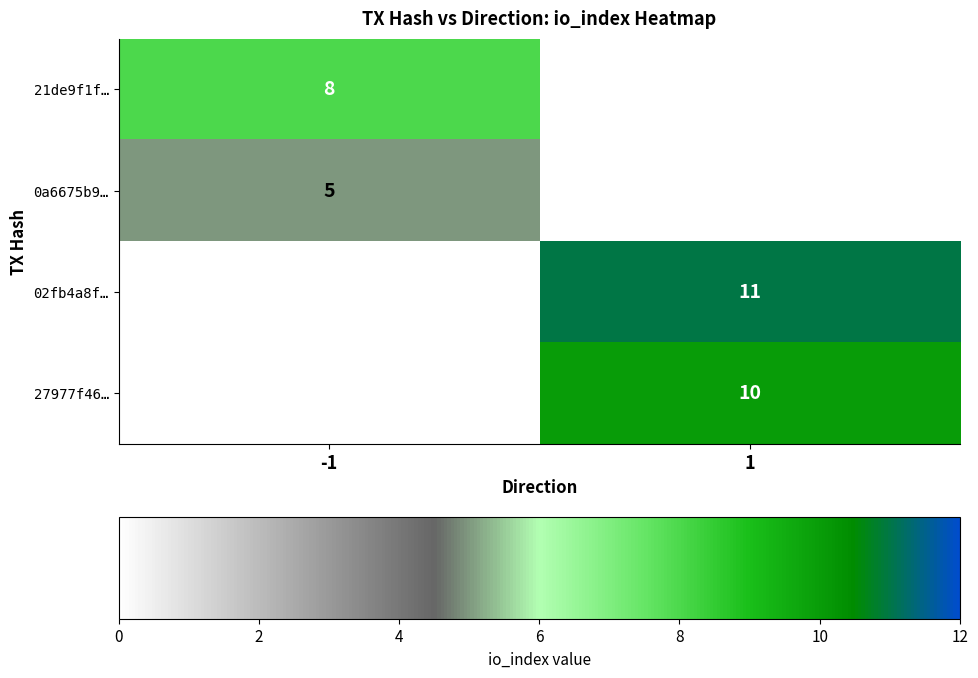

True or false: 27977f46… has a value of 10 at 1.

True